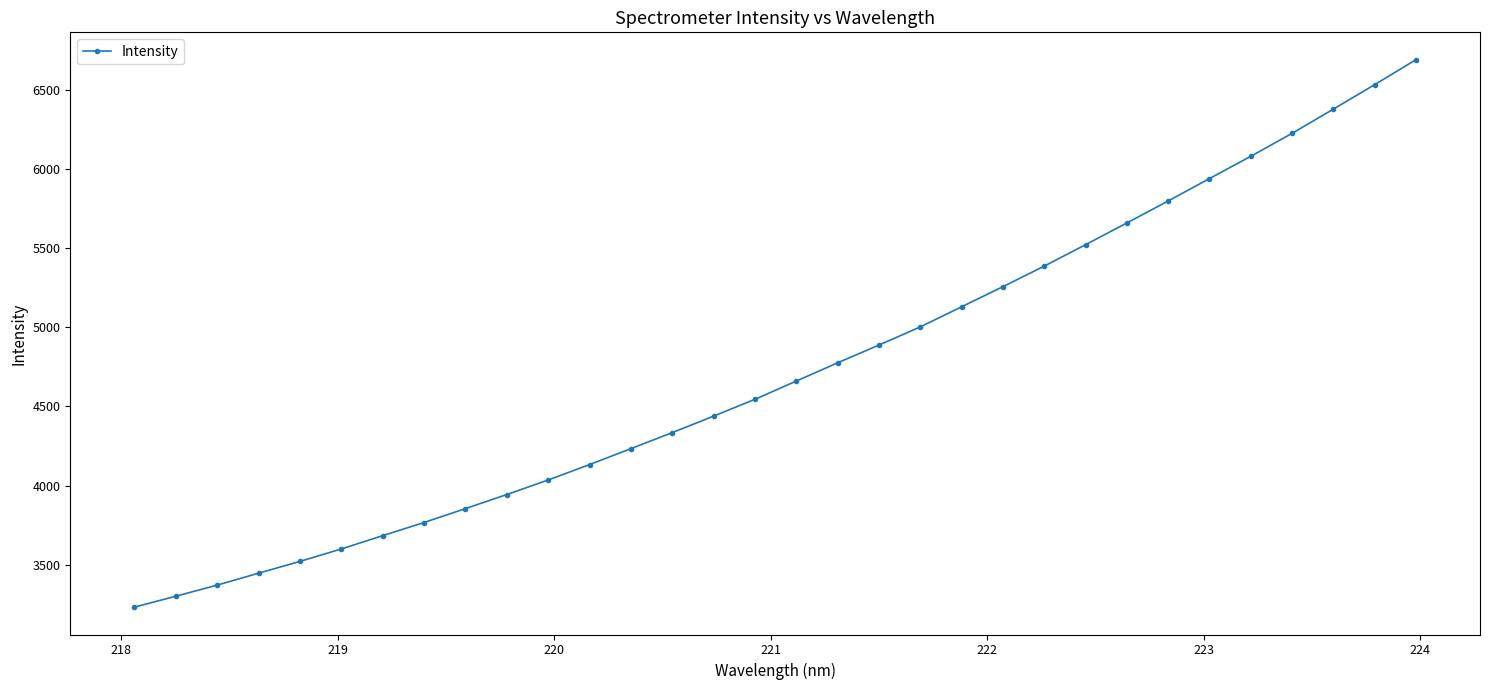

What is the value of the 25th point from the left?

5657.9